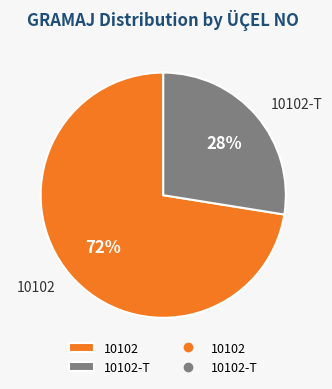

Does 10102 account for over 50% of the chart?

Yes